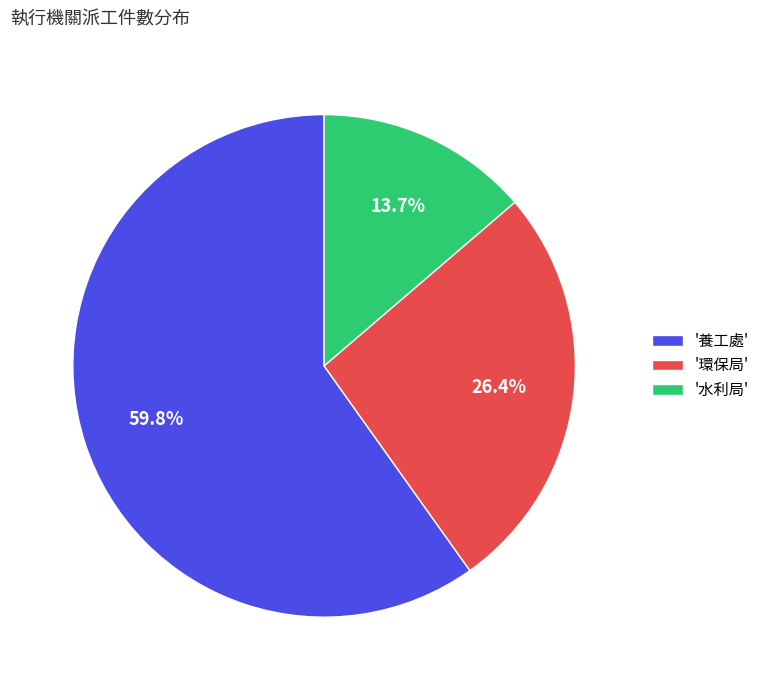

Approximately how many times larger is the value at '水利局' compared to '環保局'?

0.5